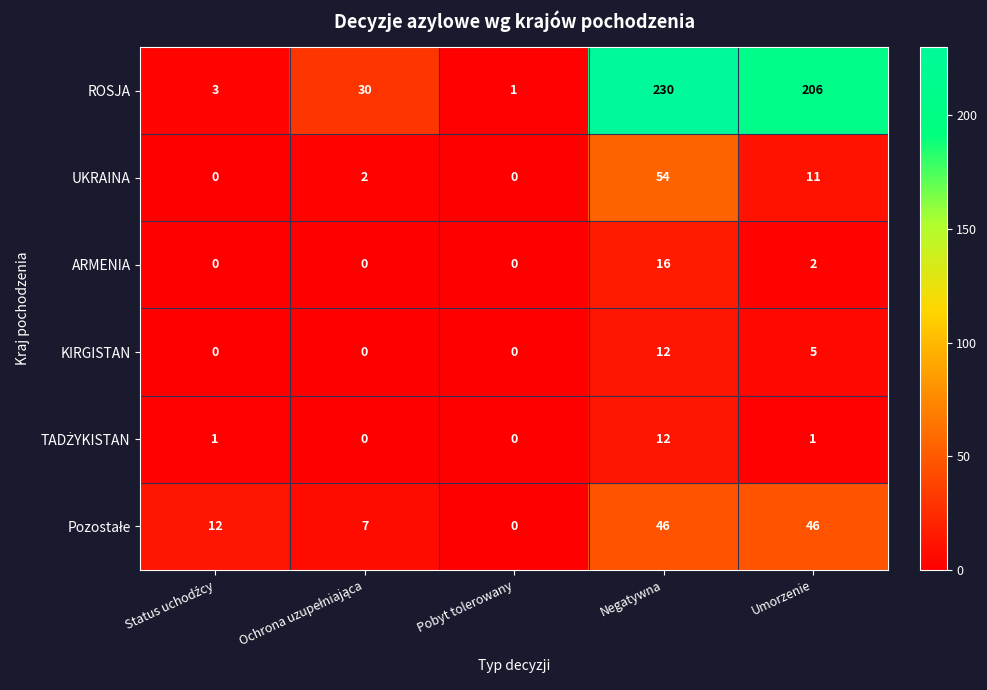

At which label is KIRGISTAN closest to 6?

Umorzenie